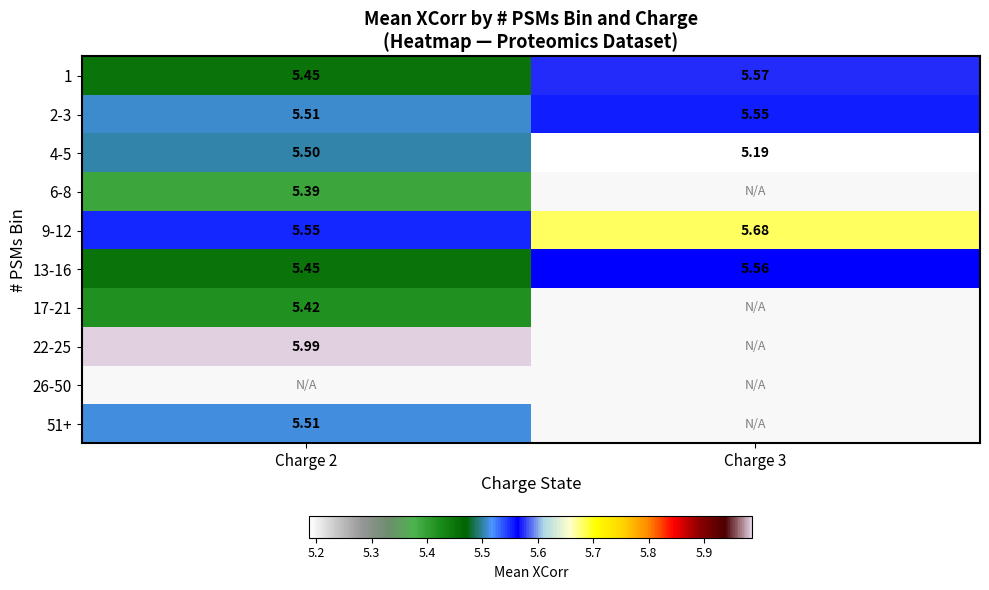

What is the lowest value of the 6-8 series?

5.4